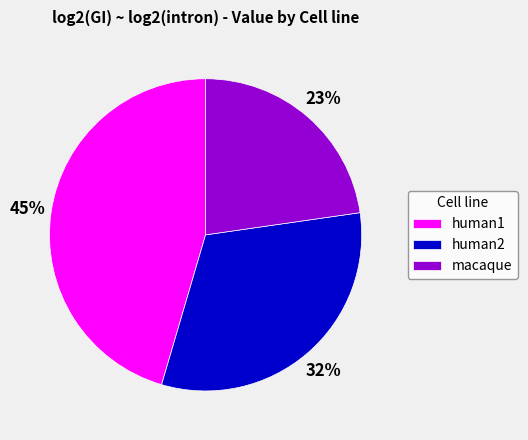

How many segments does this pie chart have?

3